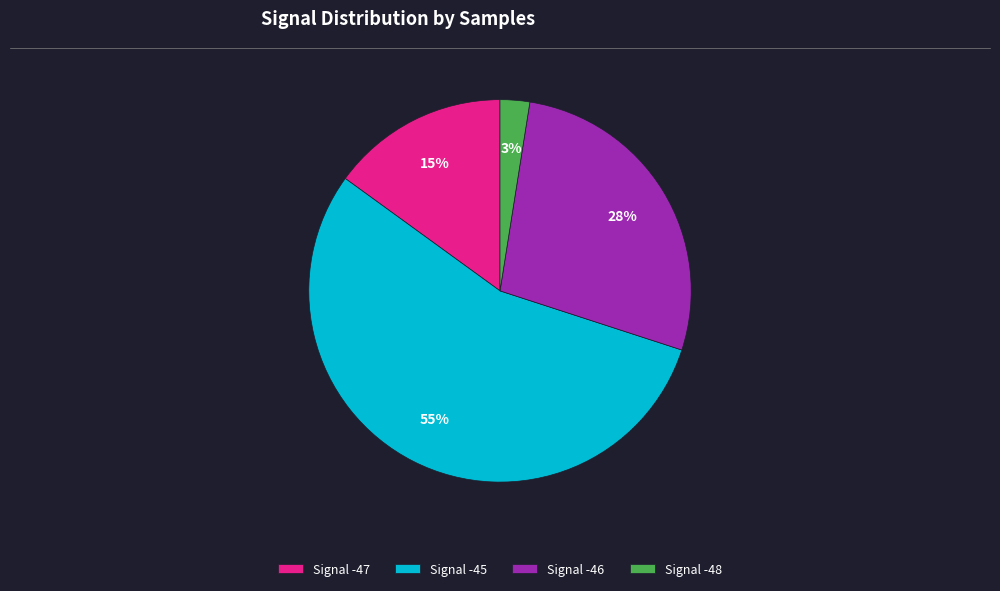

To the nearest percent, what percentage of the pie is Signal -48?

3%